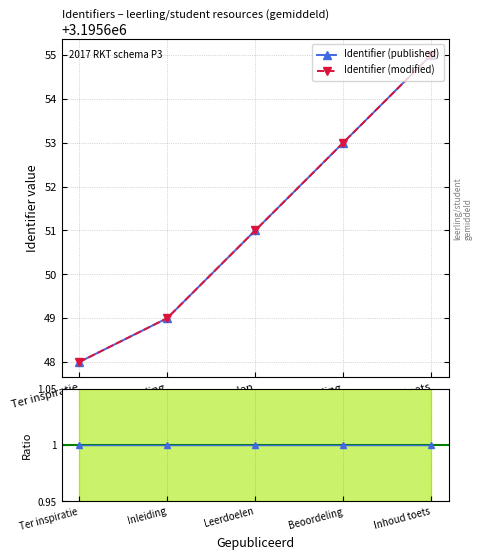

The Identifier_modified series shows 5492863 at Leerdoelen. True or false?

False